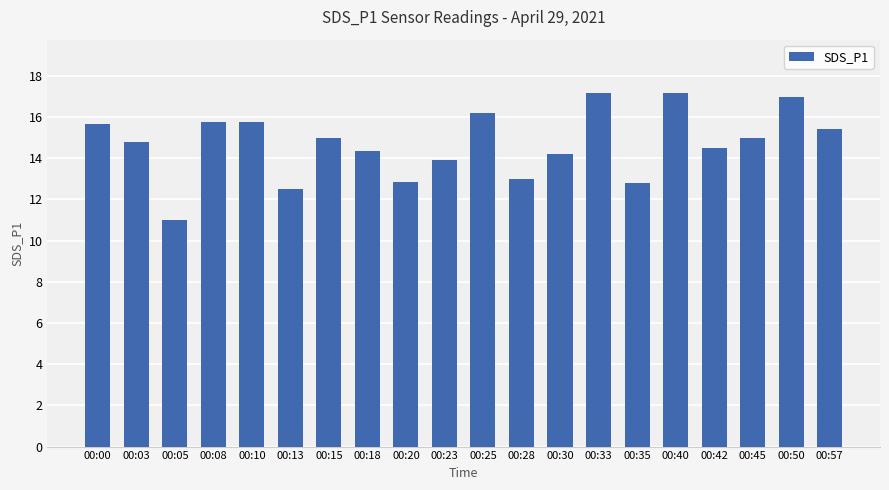

What is the value of the 15th bar from the left?

12.8